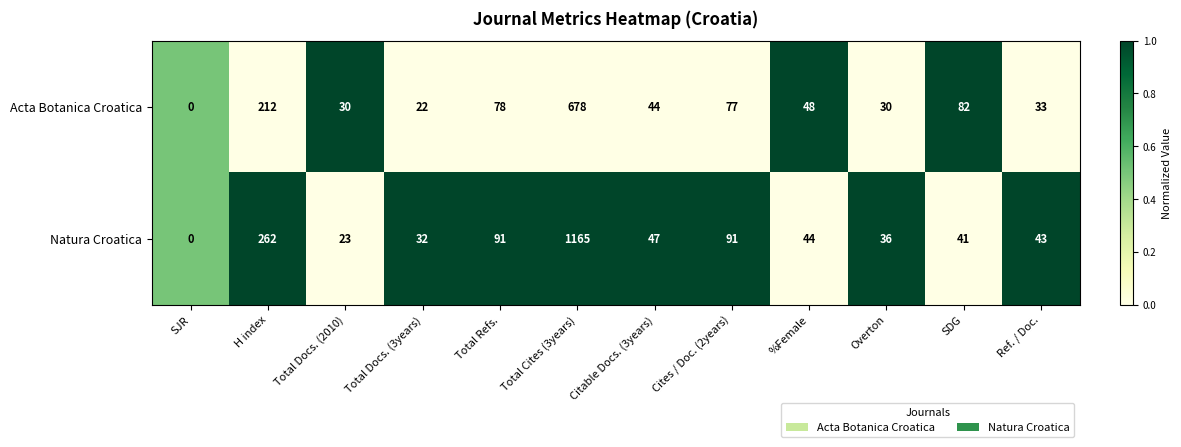

Rank the series by their average value, from lowest to highest.

Acta Botanica Croatica, Natura Croatica